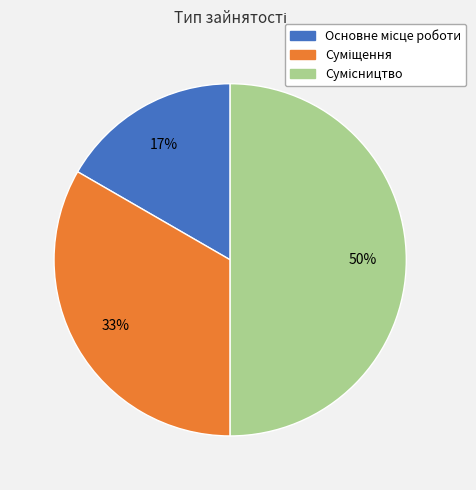

To the nearest percent, what is the difference between the largest and smallest slice percentages?

33%